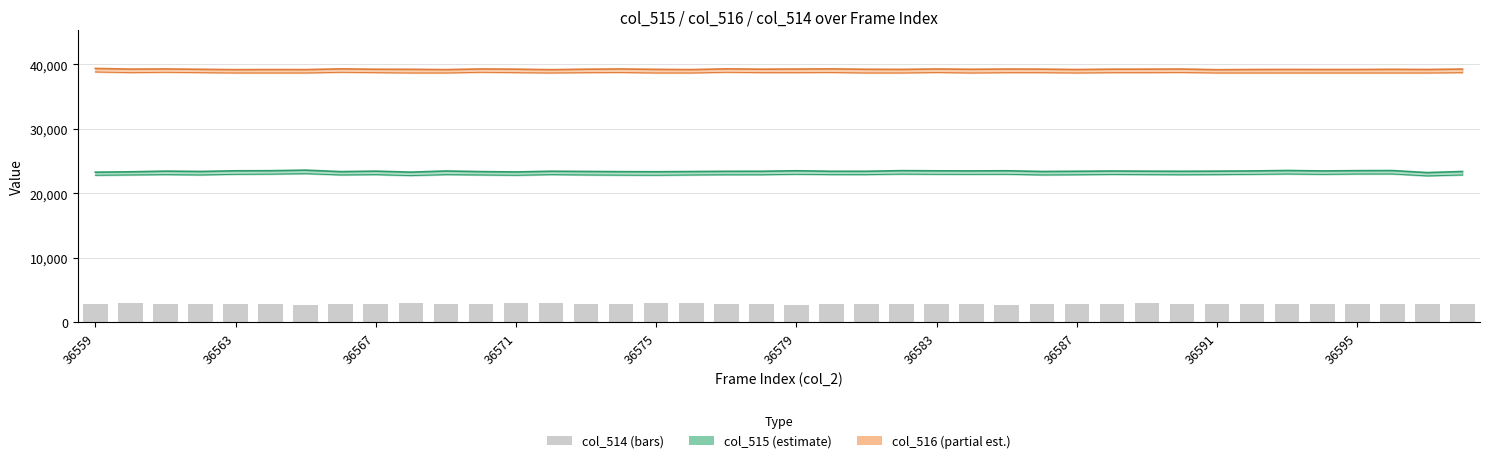

The value of col_515 at 19 is 23419. True or false?

True